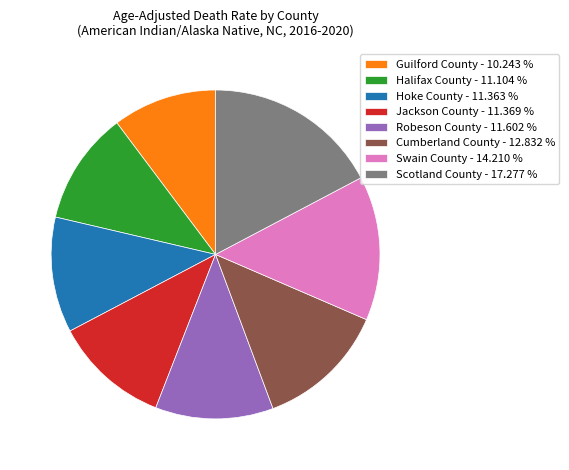

Is the sum of Robeson County - 11.602 % and Halifax County - 11.104 % greater than half?

No